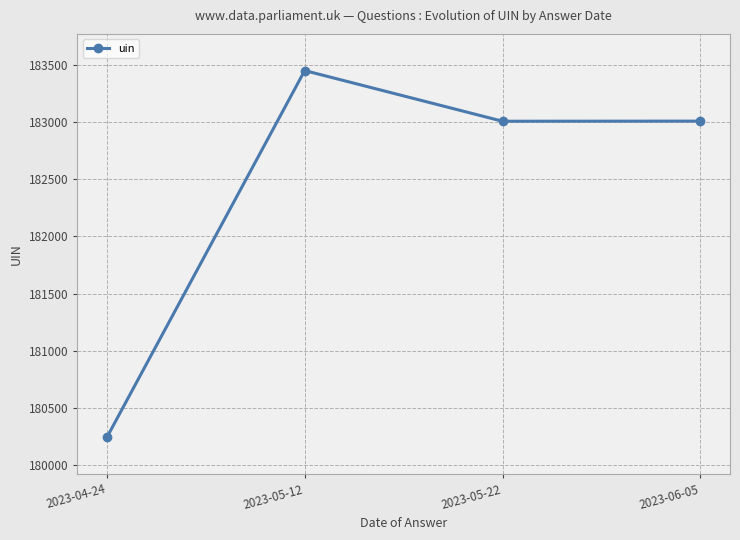

Between 2023-05-12 and 2023-04-24, which is larger?

2023-05-12